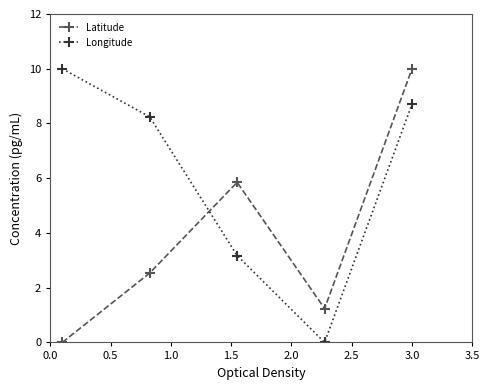

After their last crossing, which series has the higher values: Latitude or Longitude?

Latitude